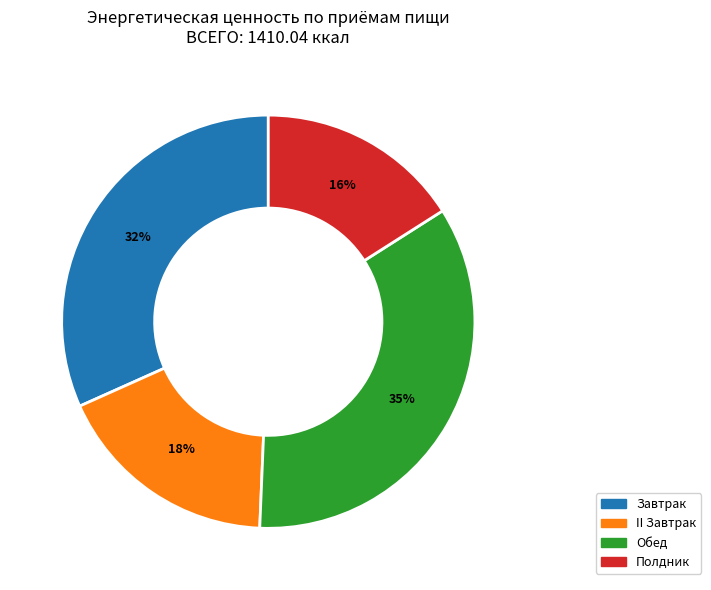

Is the sum of Обед and Полдник greater than half?

Yes